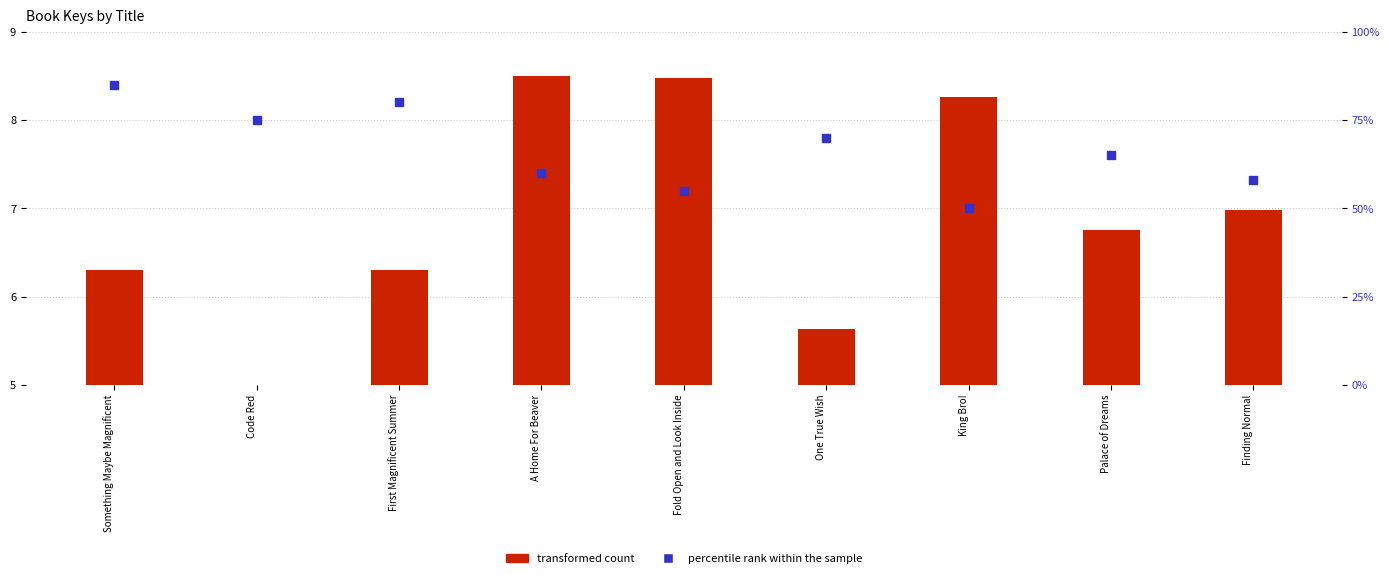

At which category is the sum across all series the highest?

Something Maybe Magnificent